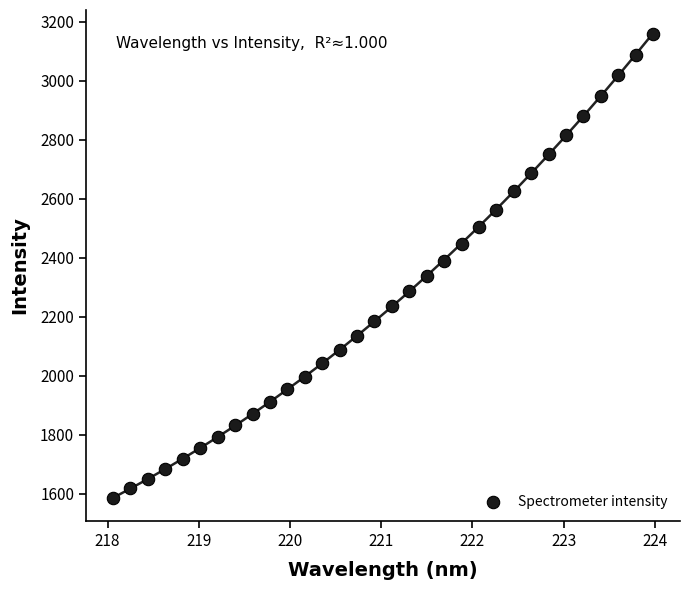

What is the range of Y values (max minus min)?

1575.2